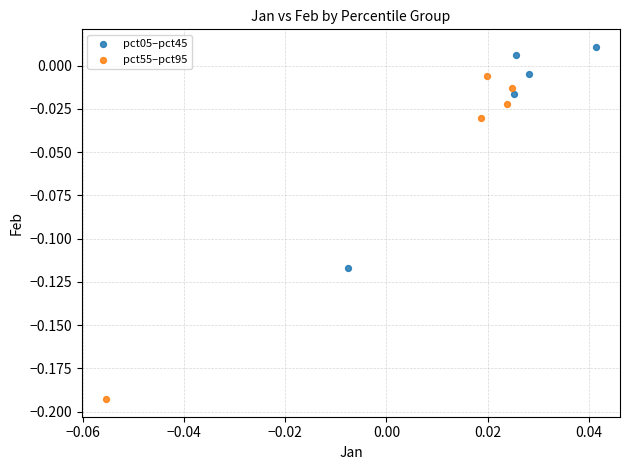

Which series has the widest spread of Y values?

pct55–pct95